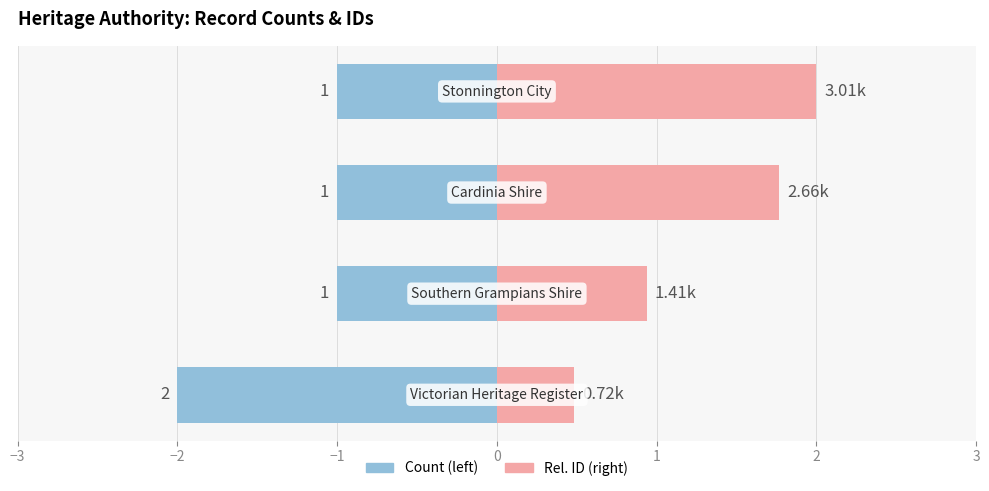

Are the bars horizontal?

Yes